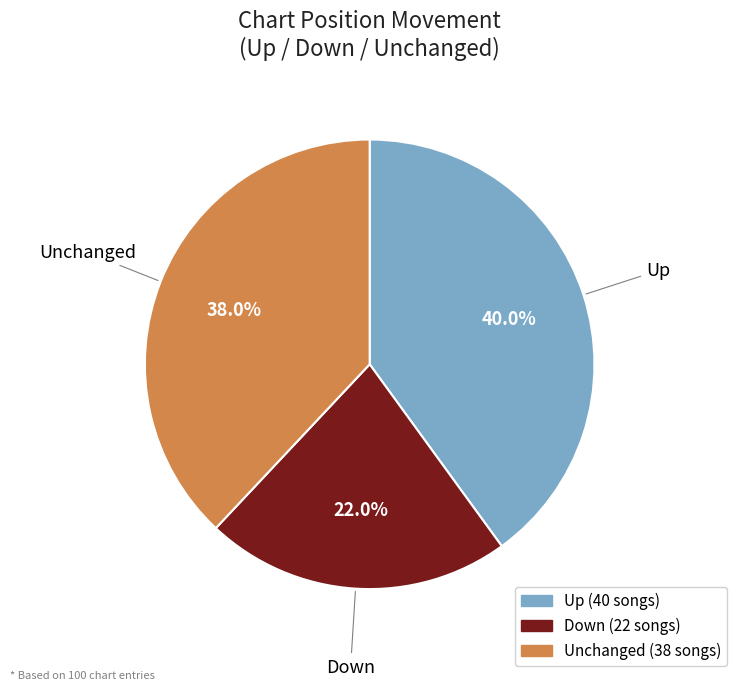

How many slices are in this pie chart?

3